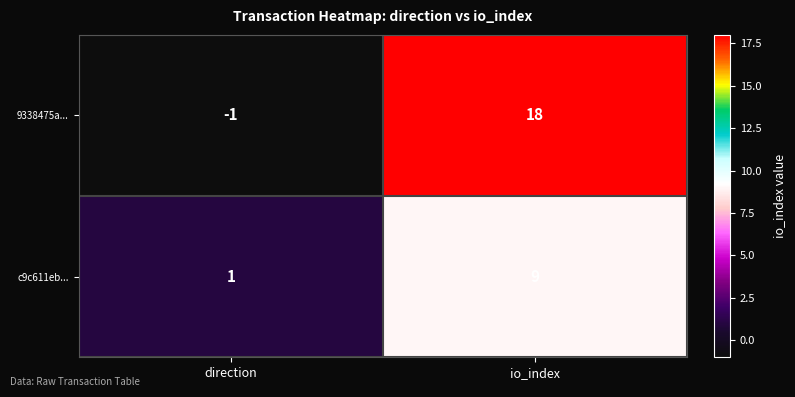

Where is c9c611eb... nearest to the value 5?

direction